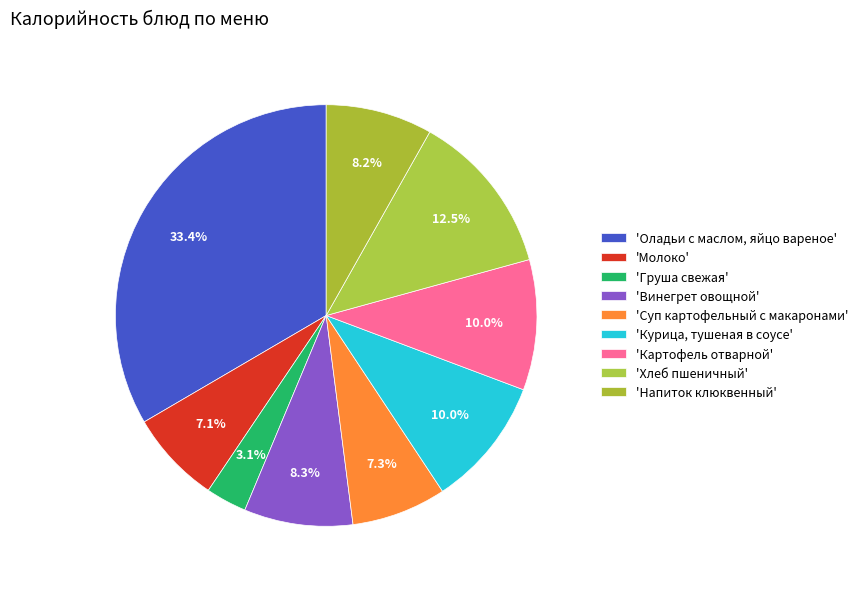

Count the number of slices in the pie.

9